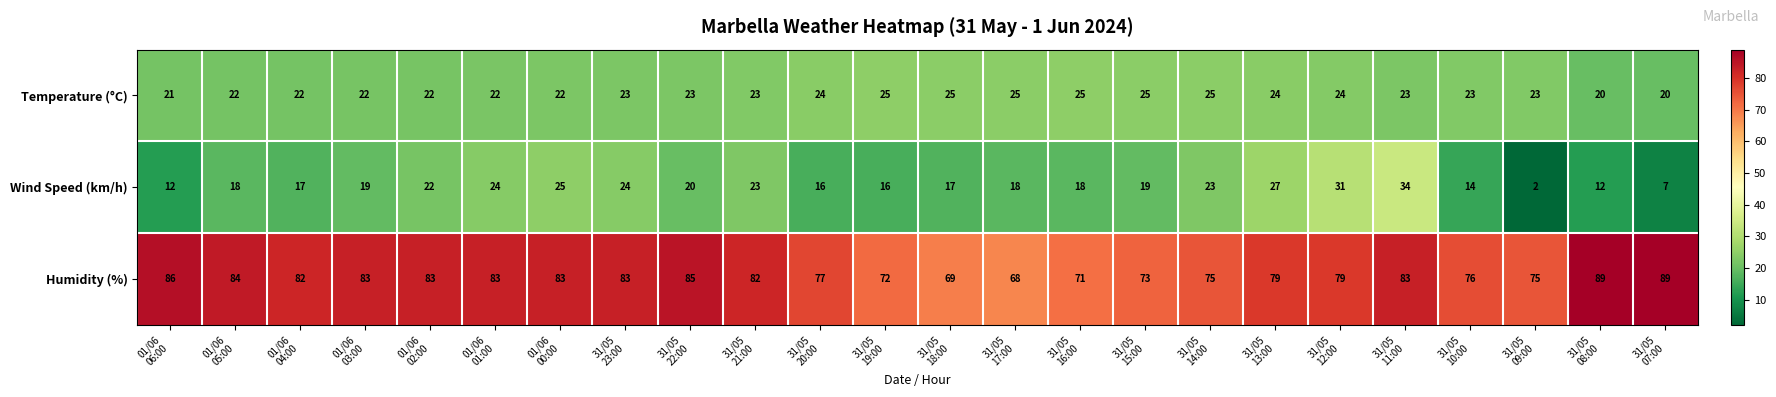

Which series has the widest spread of values?

Wind Speed (km/h)